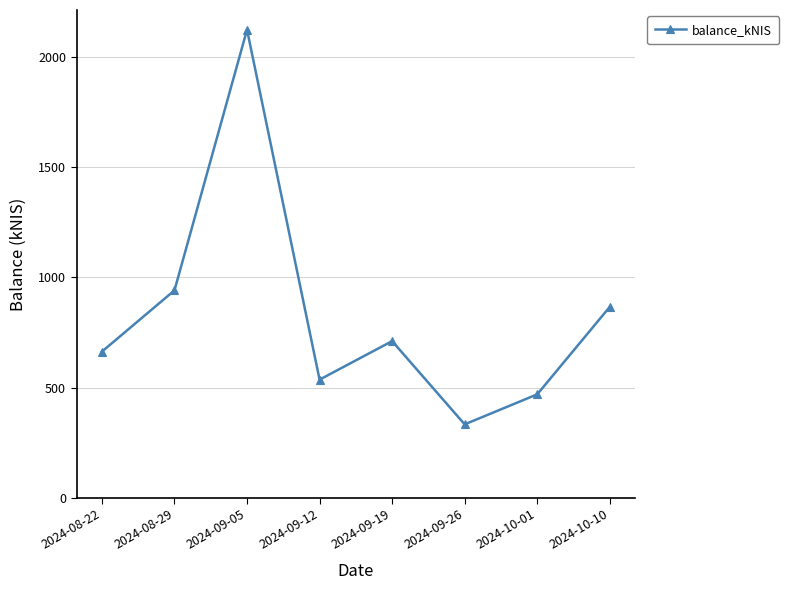

What is the smallest value displayed?

333.2